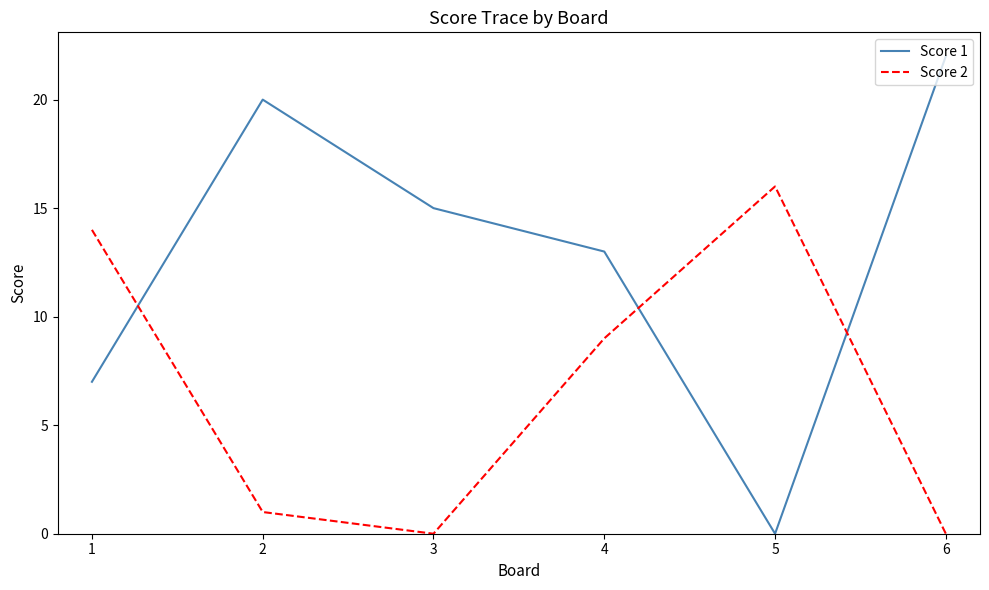

What is the spread (max minus min) of values at 4?

4